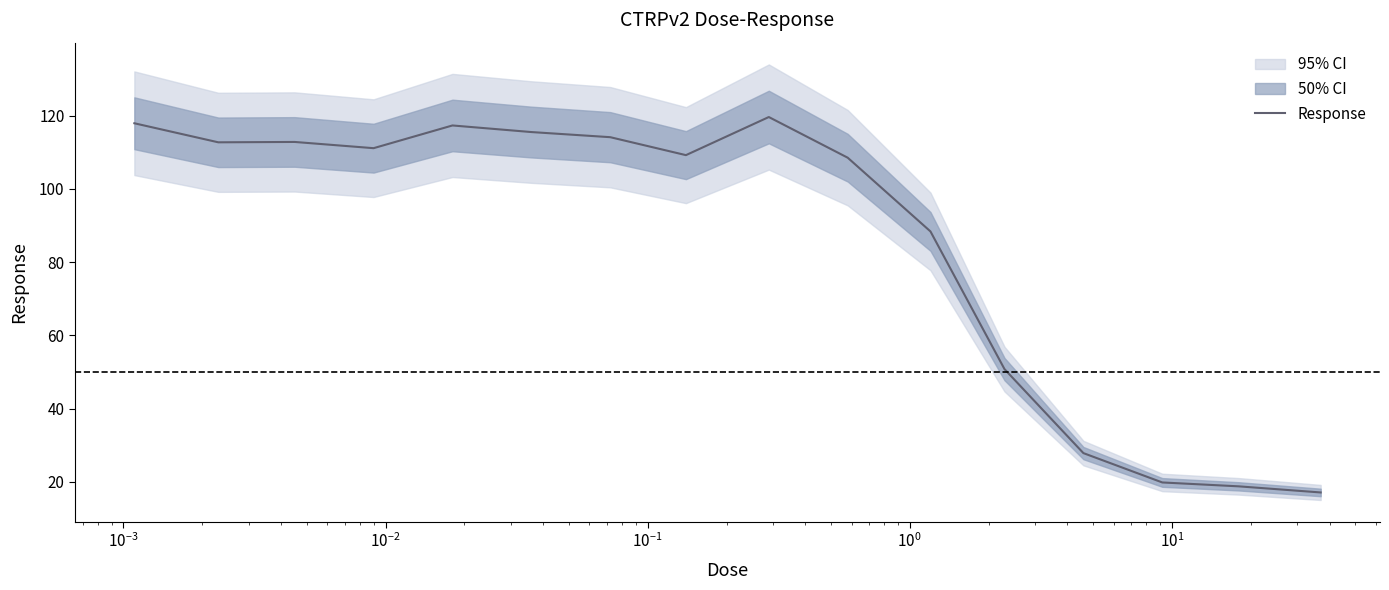

What is the highest value of the Response series?

119.6